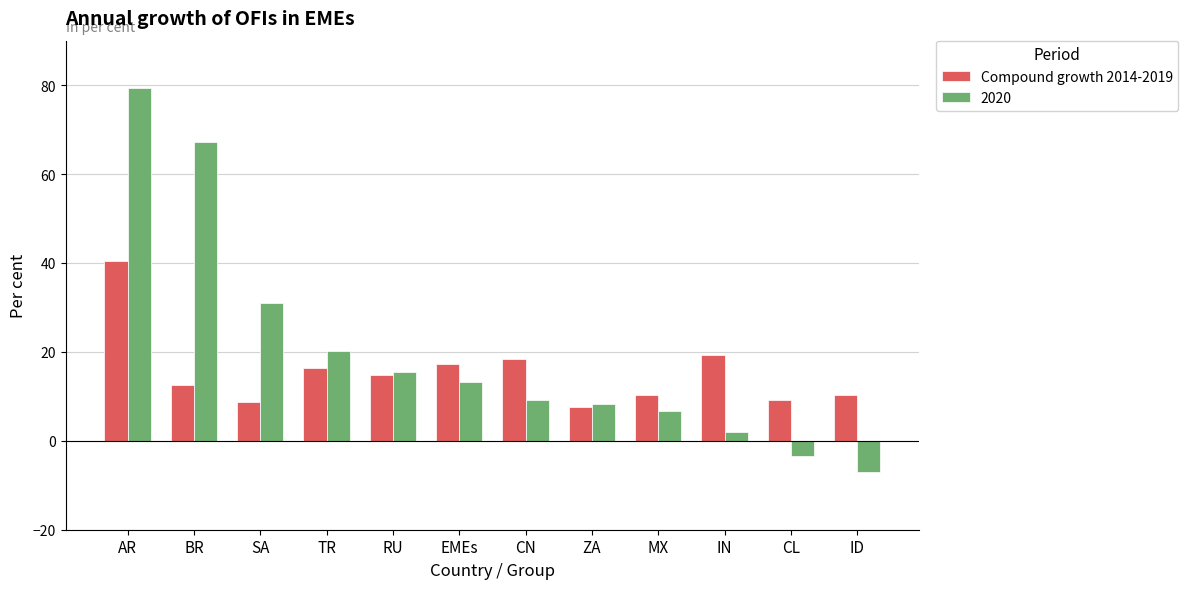

Which label corresponds to the smallest value in the chart?

ID